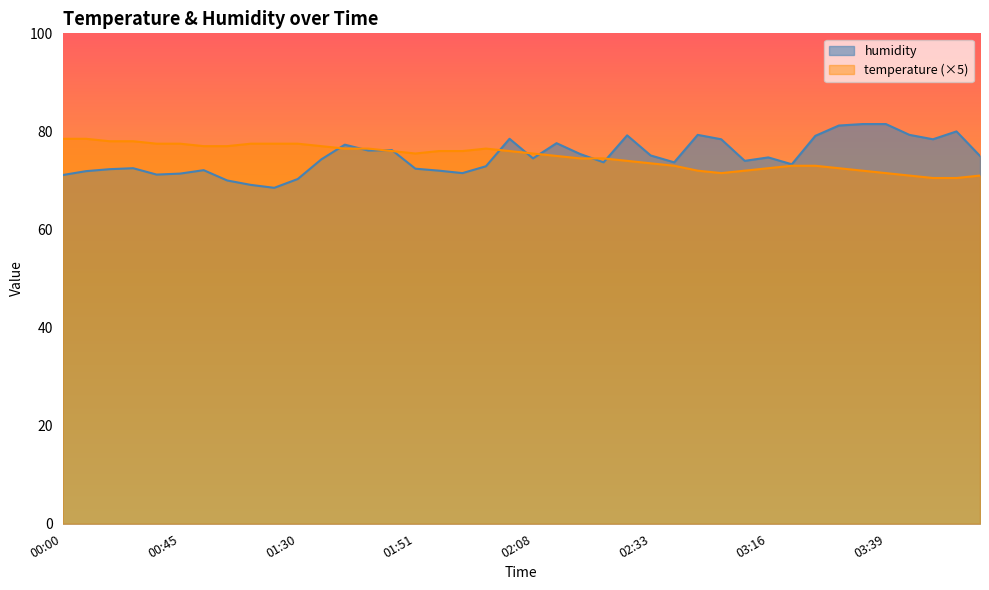

Is it true that humidity equals 76.1 at 01:45?

True